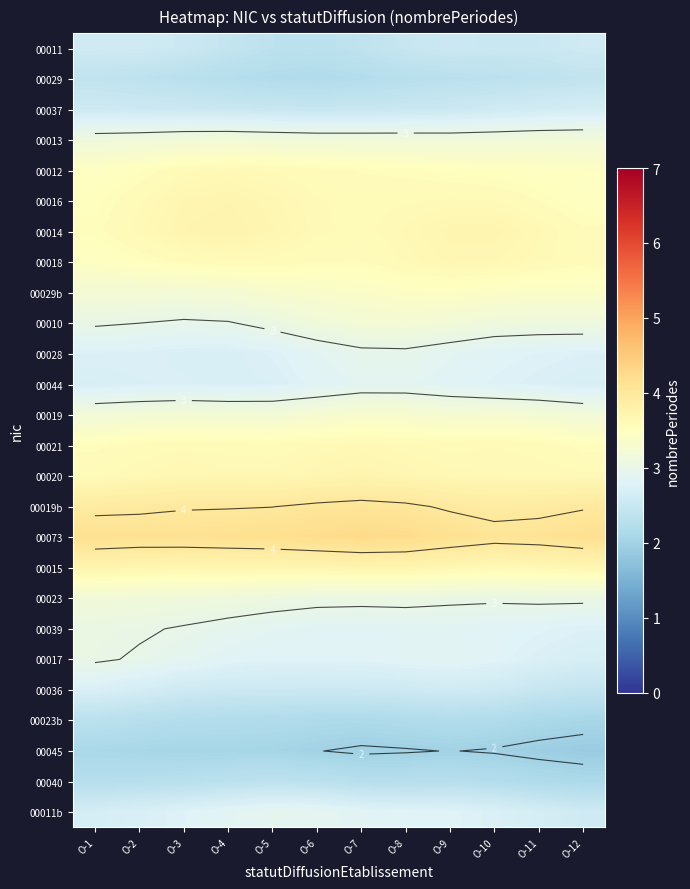

What is the total value across all series at O-10?

79.8